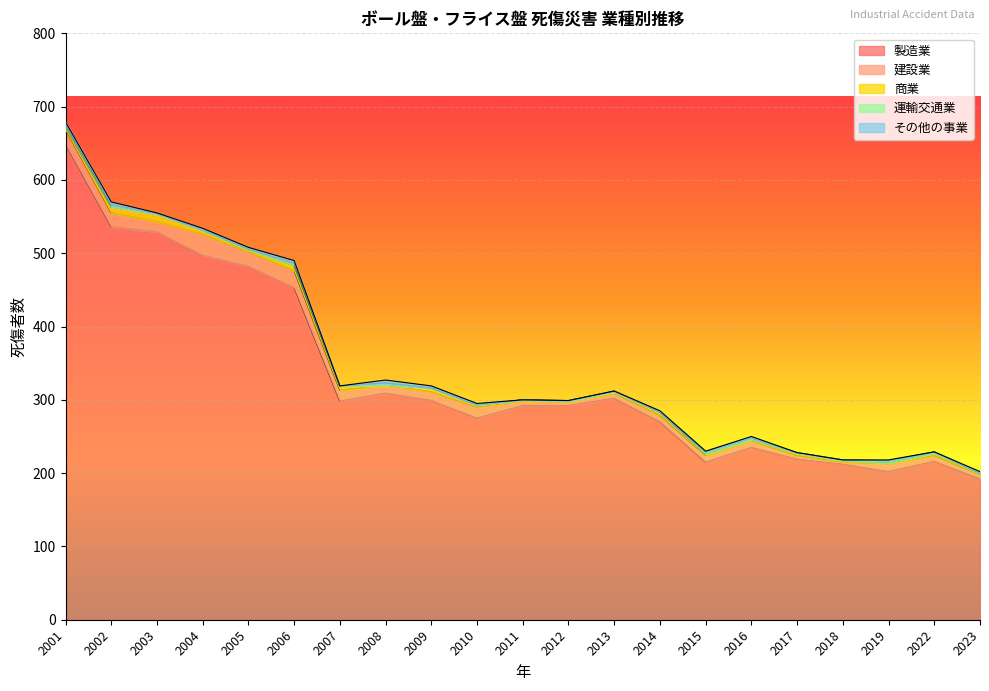

Count the 商業 values in the range 2 to 5.

14